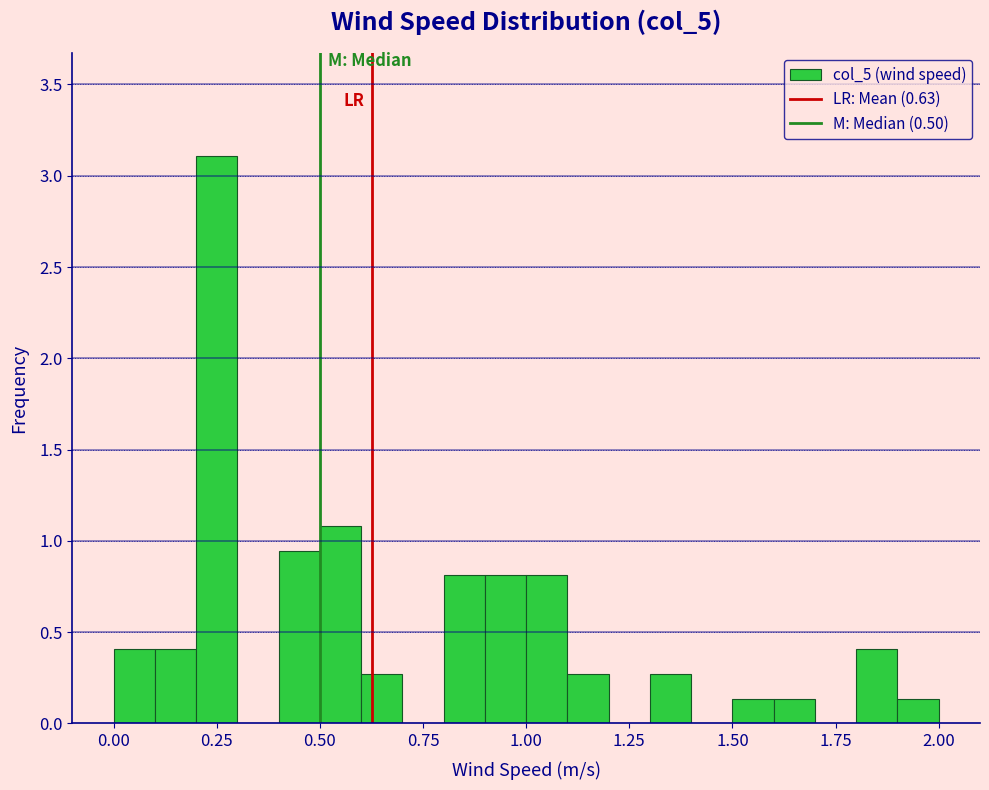

Read against the x-axis, roughly where is the centre of the tallest bar?

0.25